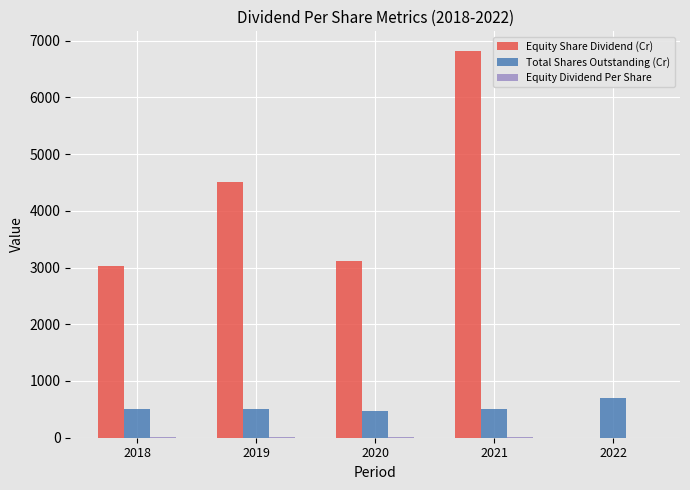

What is the maximum value shown in the chart?

6822.0